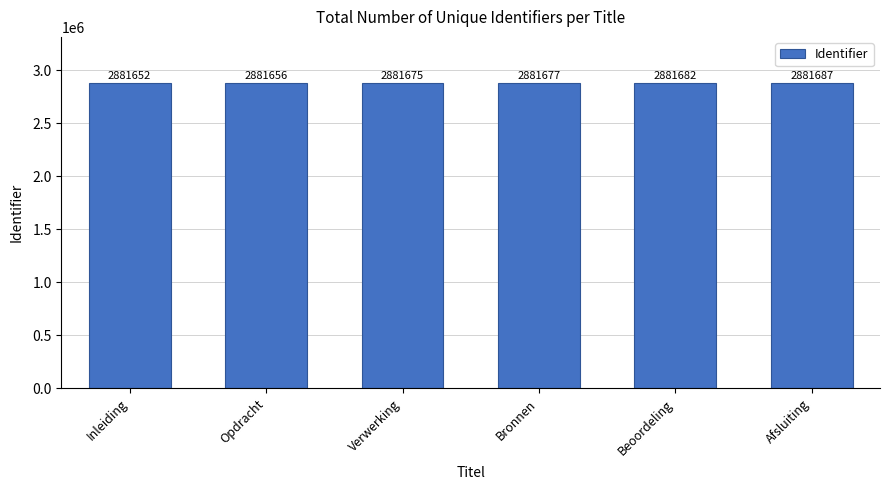

The chart shows a value of 582282 at Beoordeling. True or false?

False